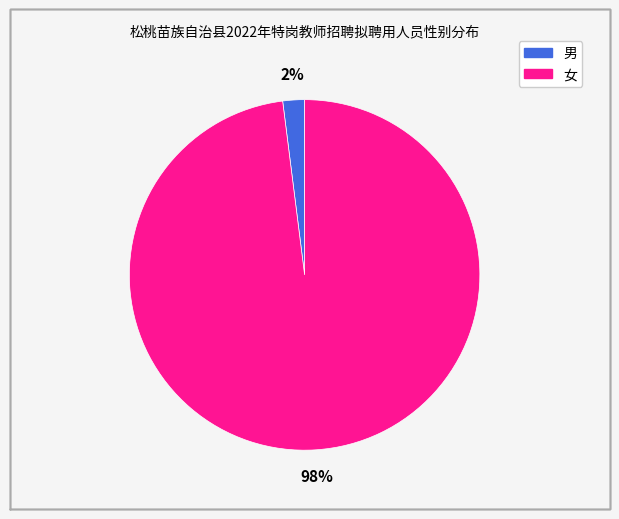

True or false: 女 accounts for 85% of the total.

False